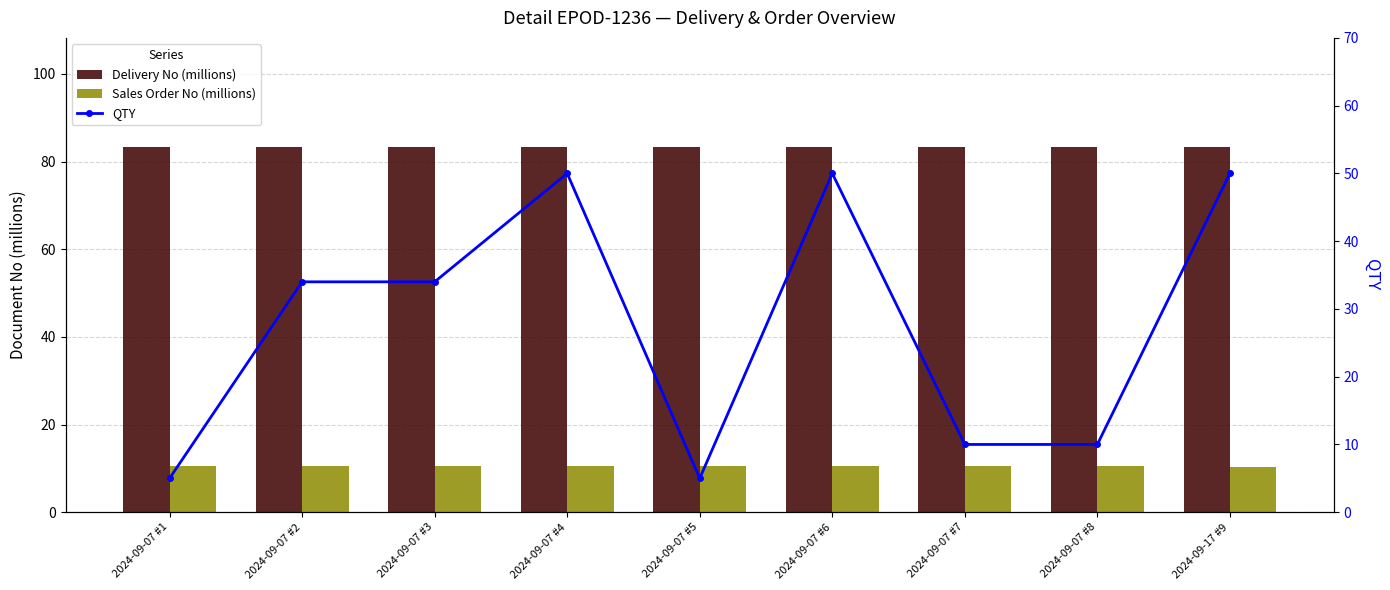

List the series in order of their overall mean, highest first.

Delivery No (millions), QTY, Sales Order No (millions)